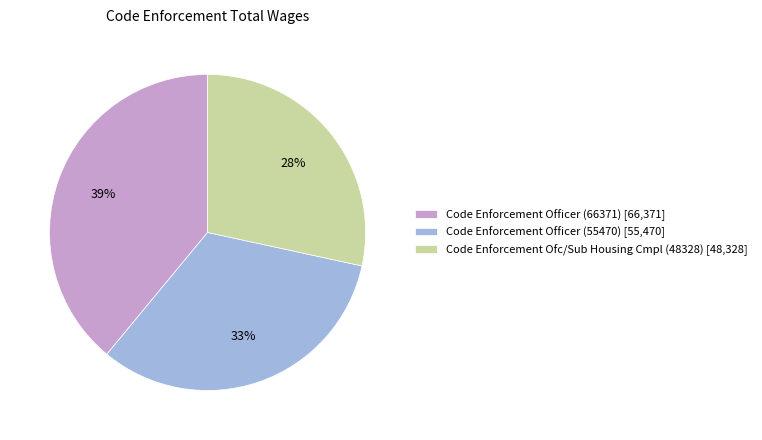

To the nearest percent, what portion does Code Enforcement Officer (66371) [66,371] represent?

39%